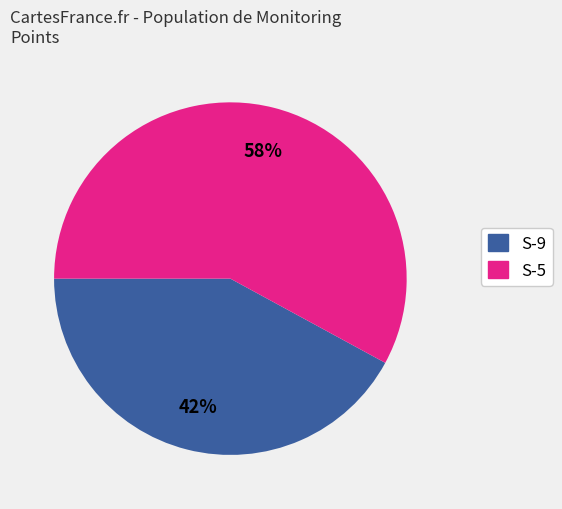

Do S-5 and S-9 together represent more than half of the pie?

Yes